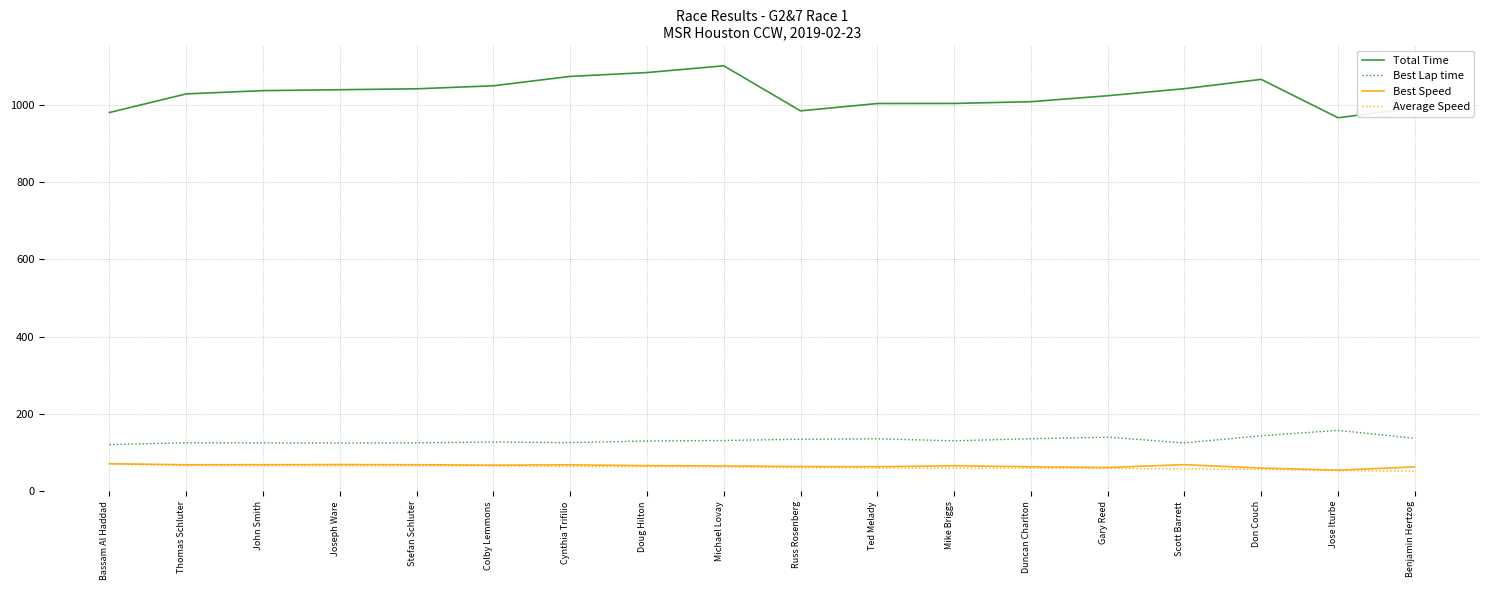

What is the minimum value shown in the chart?

51.9